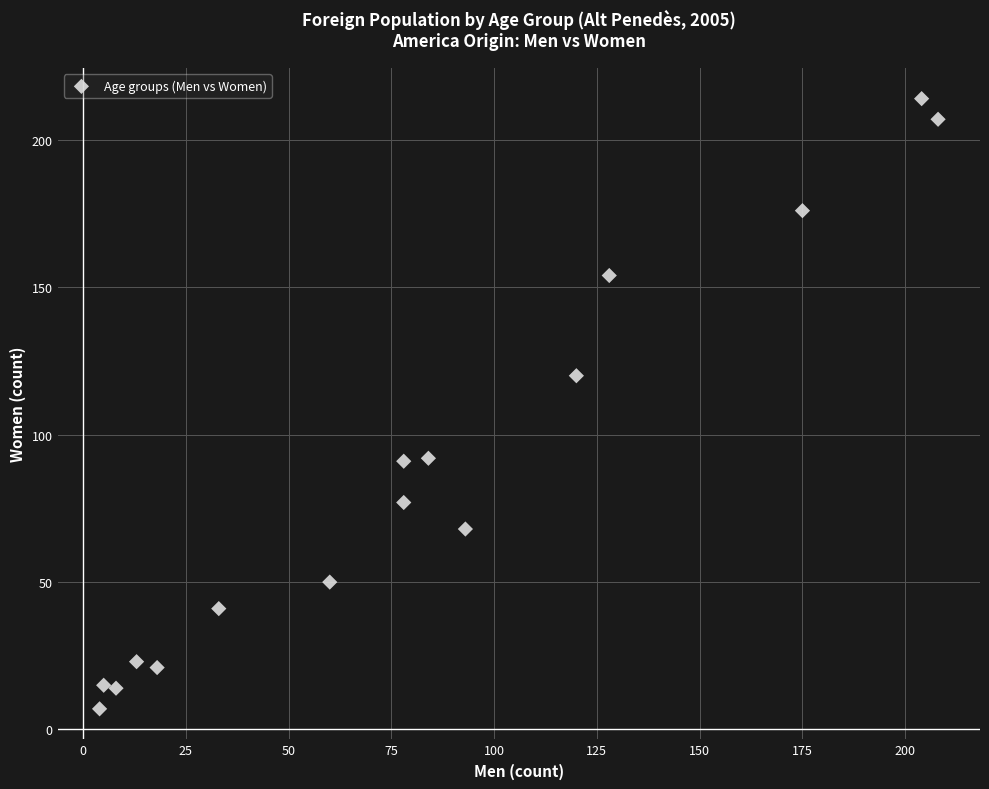

What Y value in the scatter plot is closest to 110?

120